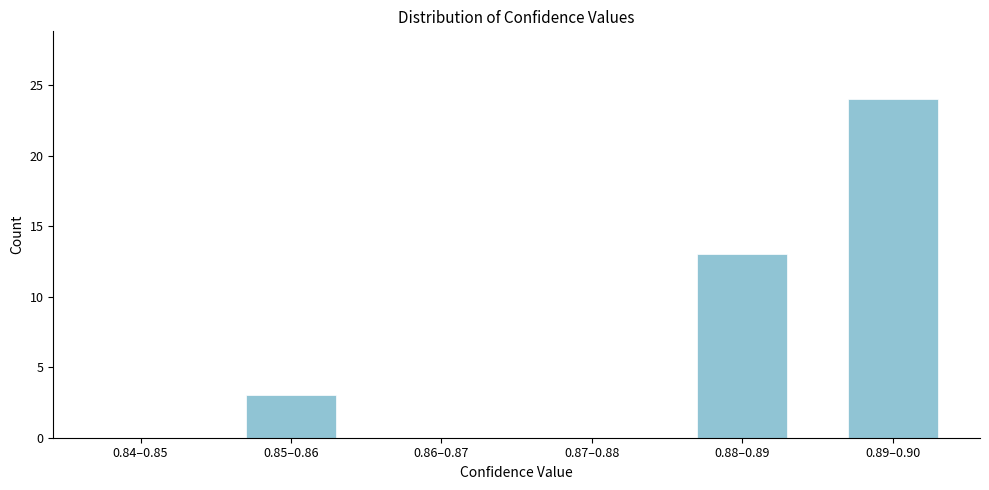

Reading left to right, list all the values displayed in this chart.

0.84–0.85=0	0.85–0.86=3	0.86–0.87=0	0.87–0.88=0	0.88–0.89=13	0.89–0.90=24